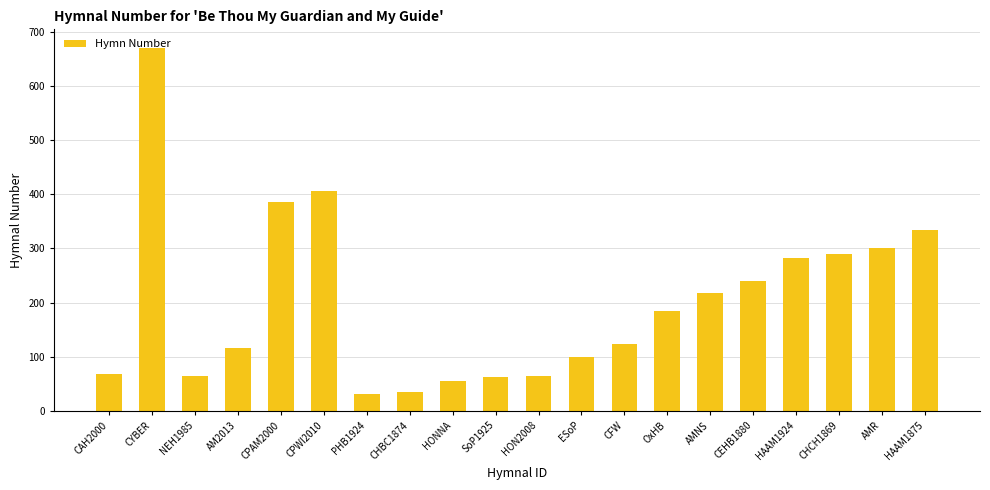

Where does the data first go above 185?

CYBER